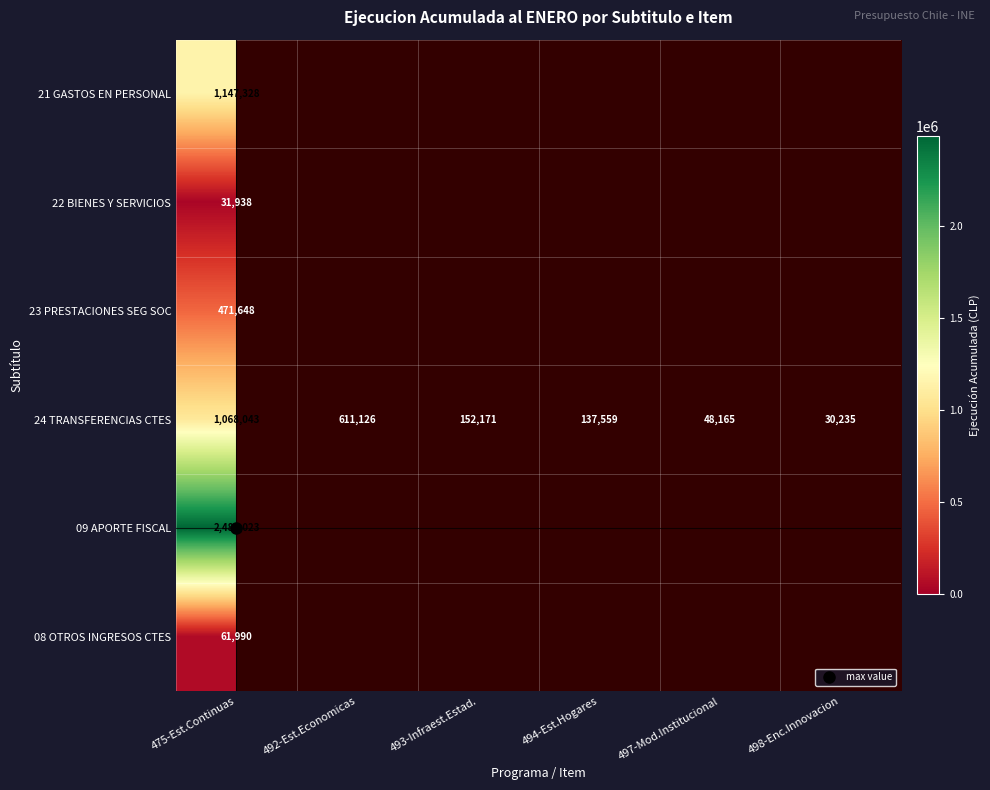

Count the number of data series in this chart.

6